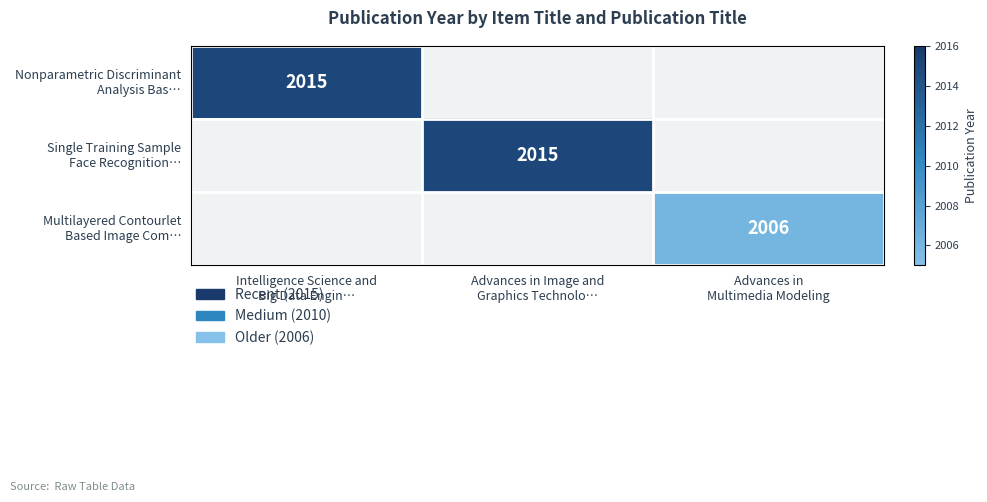

List the series in order of their overall mean, highest first.

Nonparametric Discriminant Analysis Bas…, Single Training Sample Face Recognition…, Multilayered Contourlet Based Image Com…